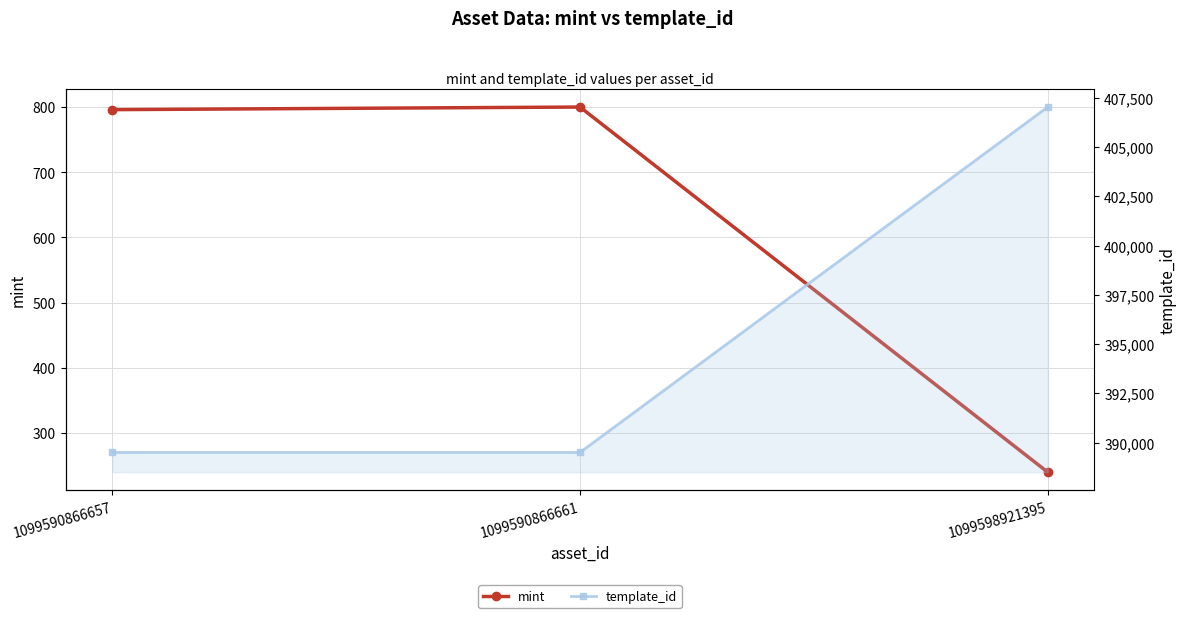

Is this an area chart (filled region under the line)?

No